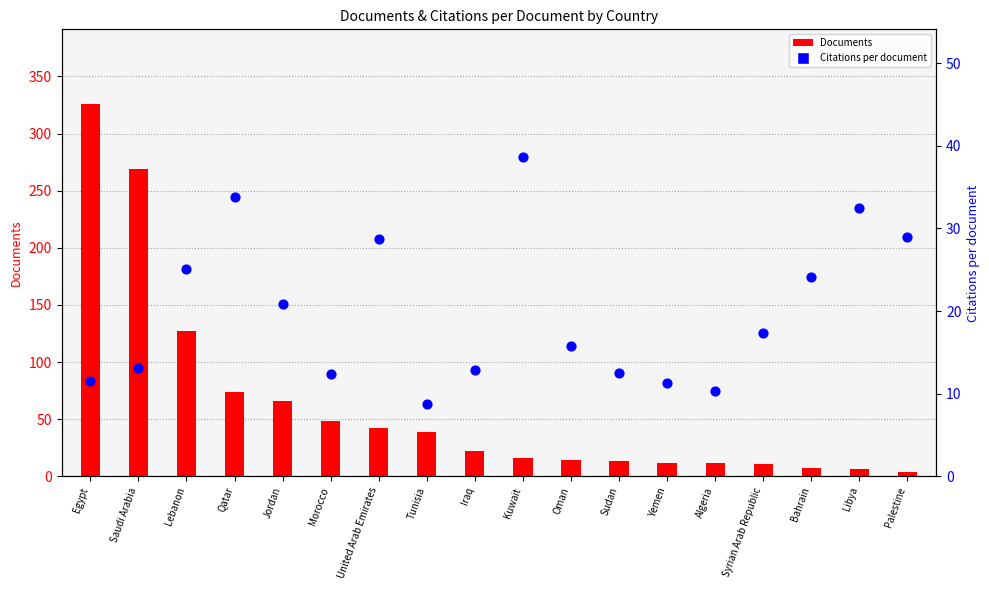

What is the change in value from Morocco to Syrian Arab Republic?

+5.0